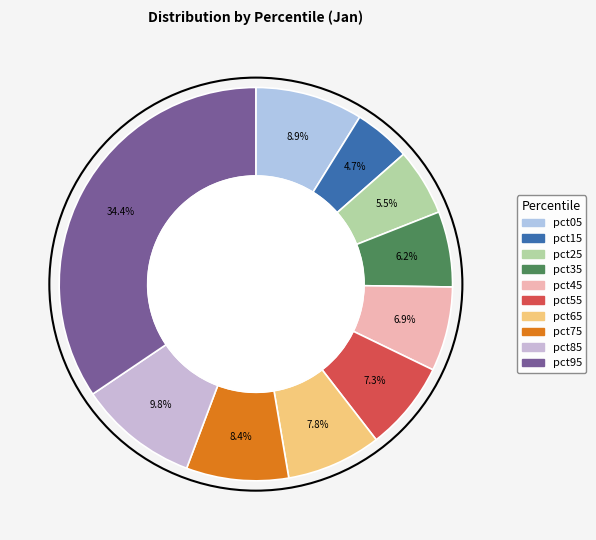

True or false: pct95 accounts for 34% of the total.

True